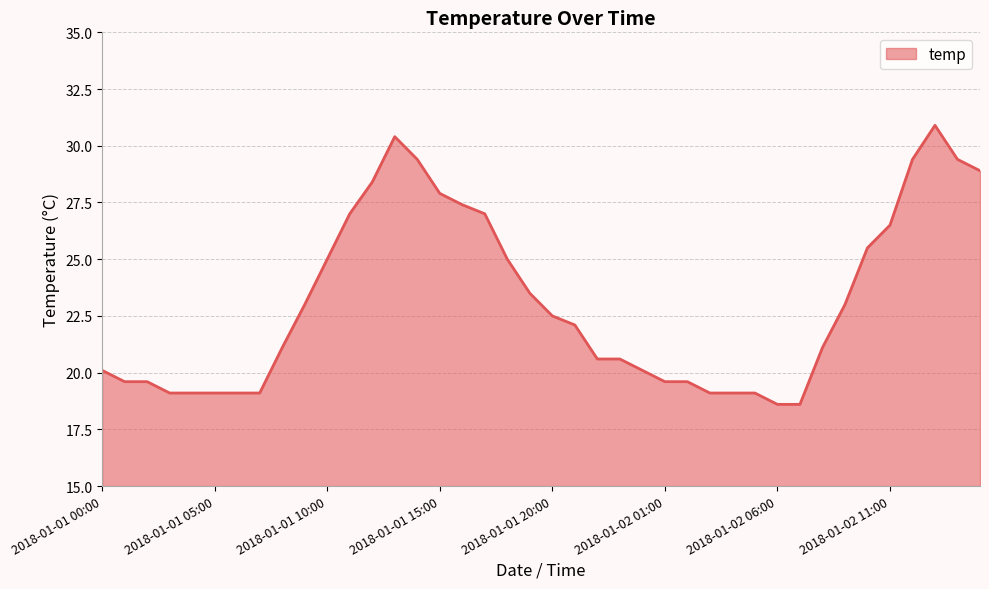

Does the chart have visible grid lines?

Yes